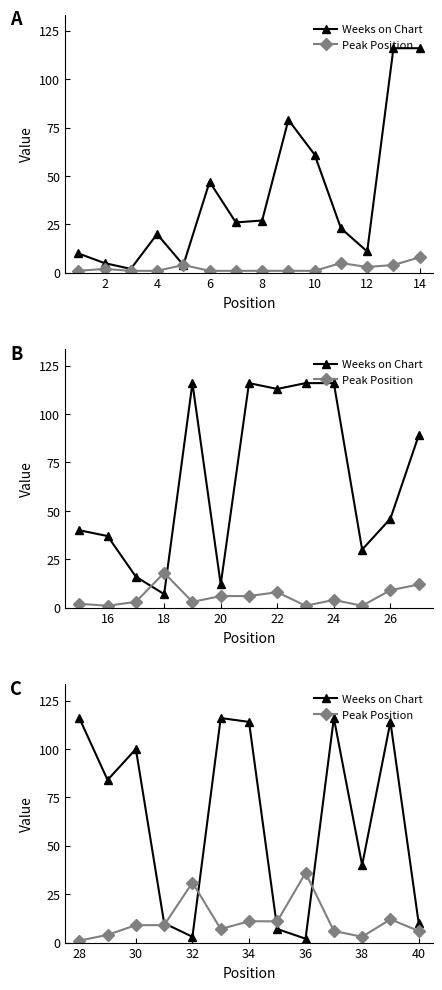

At which category does Peak Position reach its first local valley?

10